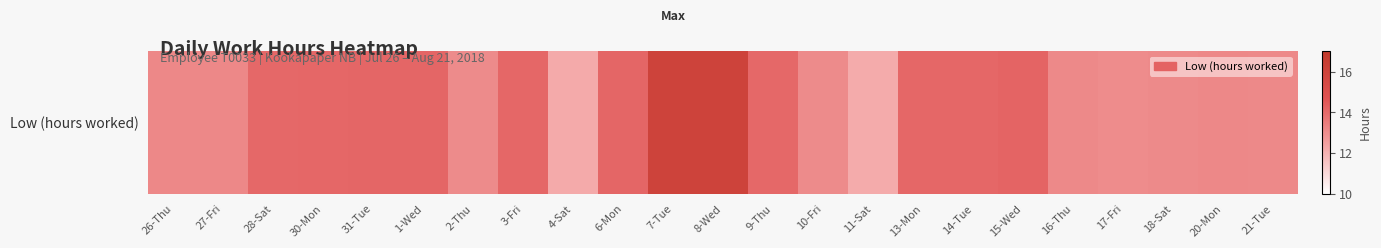

What is the difference between the maximum and minimum values?

3.9